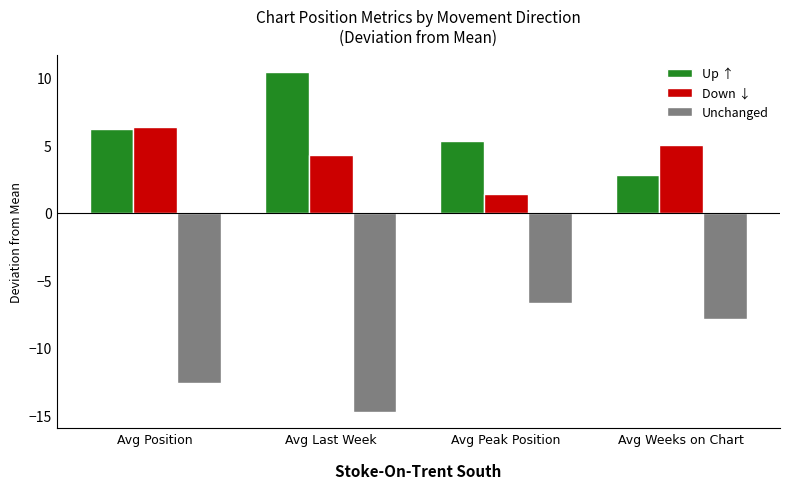

What is the sum of all Unchanged values?

-41.9